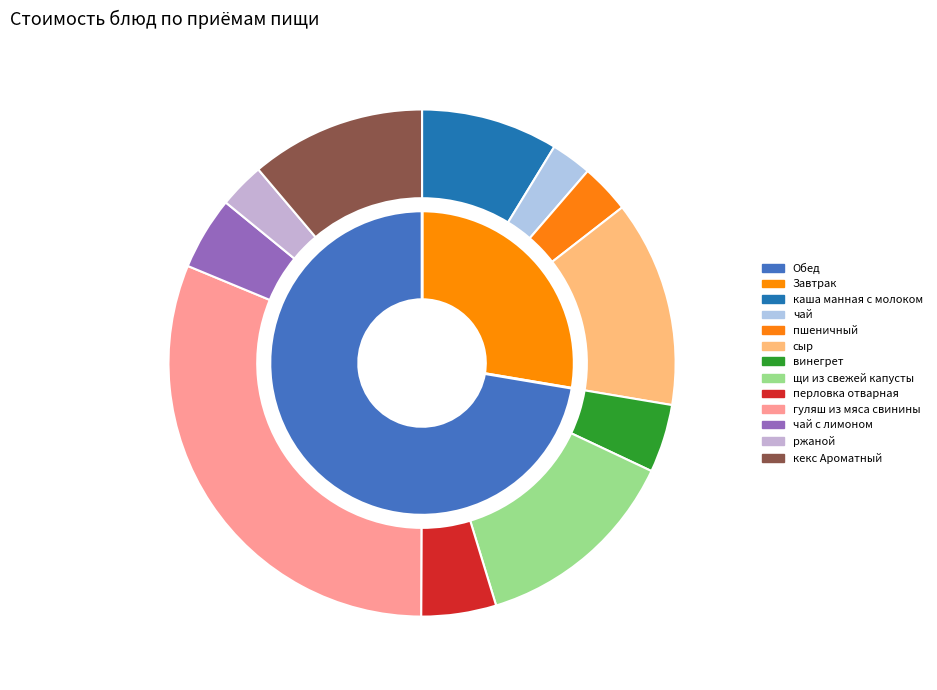

What is the largest slice in the pie chart?

гуляш из мяса свинины